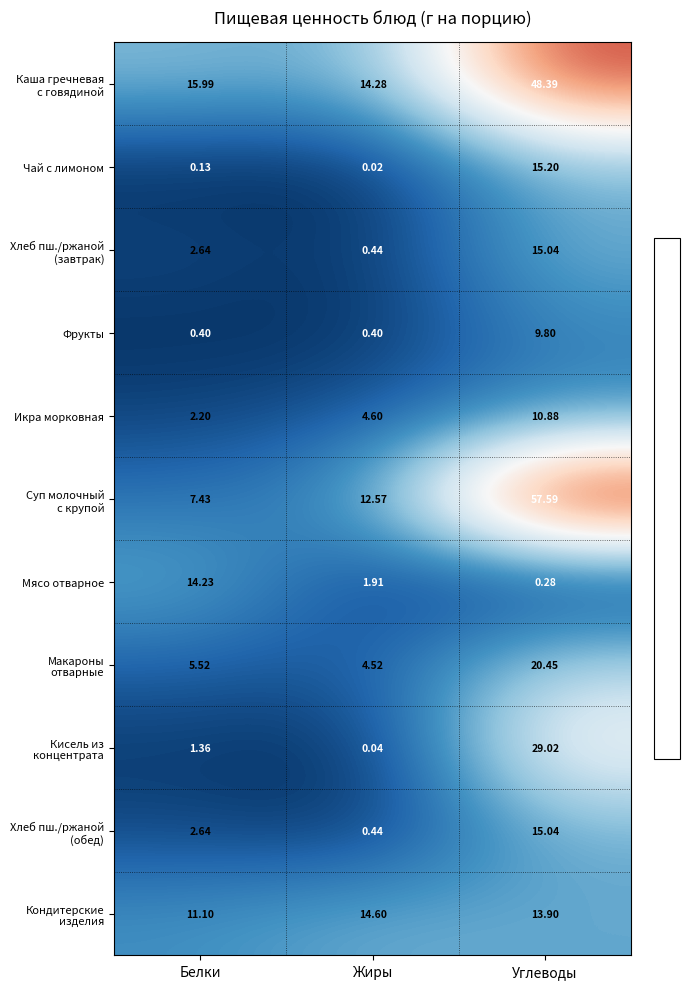

At how many categories does at least one series exceed 56?

1